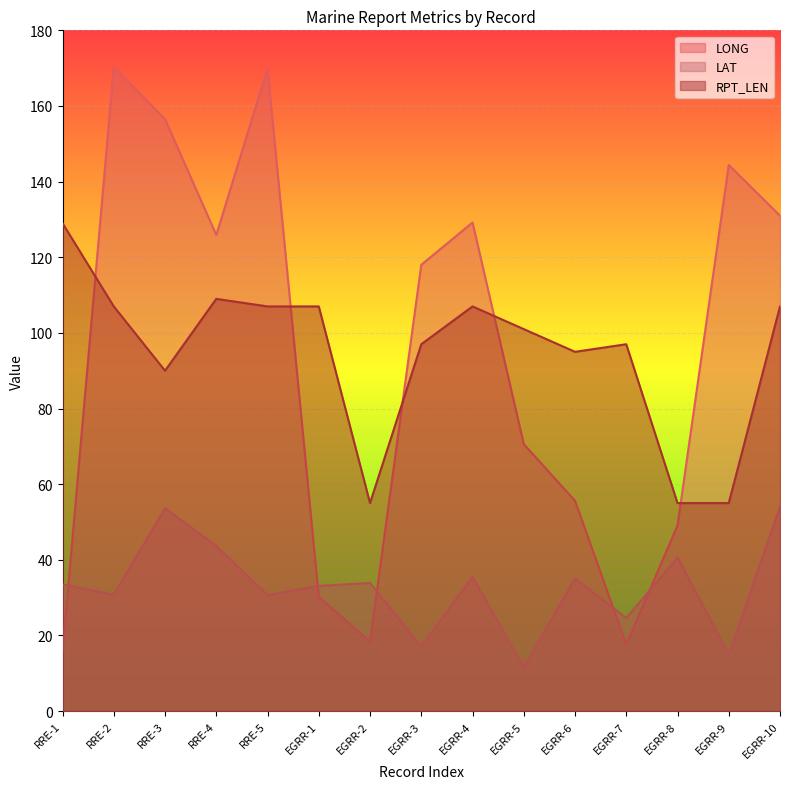

Between RRE-3 and EGRR-4, which series saw the biggest shift?

LONG